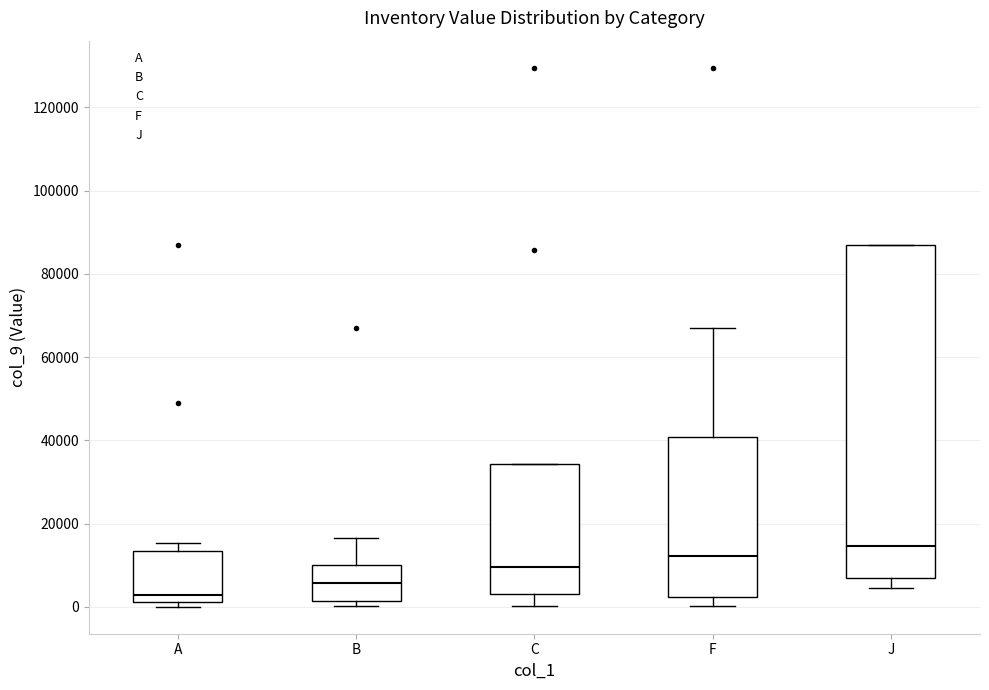

Where does the median line of the box for B sit on the y-axis? The values are not printed on the chart, so give them approximately, as read against the axis.

6000